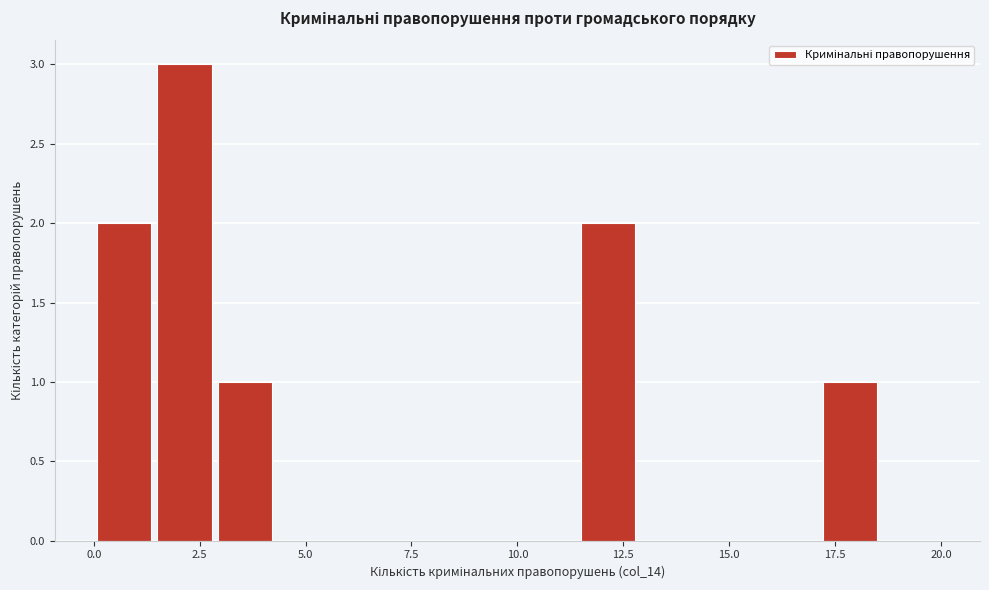

Around what value on the x-axis is the tallest bar? Give the approximate position of its centre, as read against the axis.

2.0